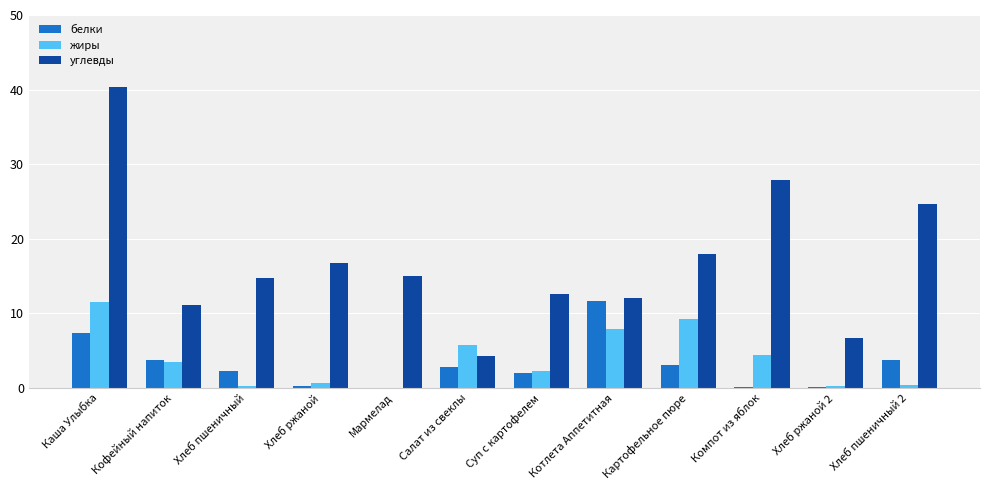

Between Каша Улыбка and Хлеб пшеничный, which series saw the biggest shift?

углевды